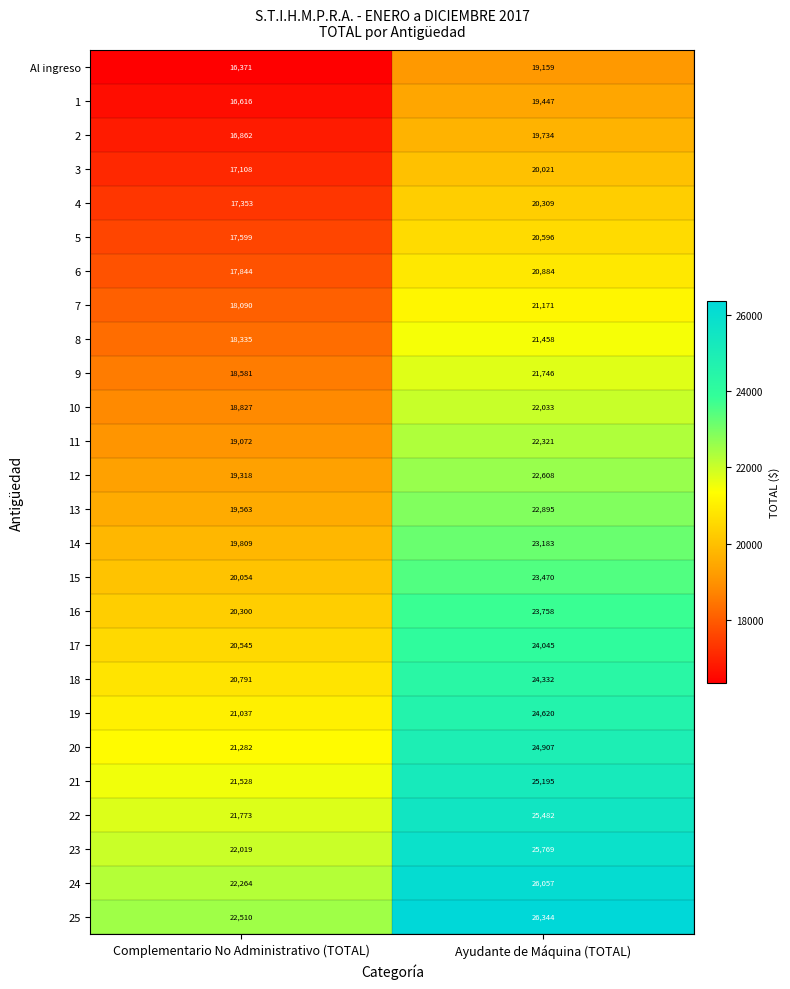

The 8 series shows 21458 at Ayudante de Máquina (TOTAL). True or false?

True